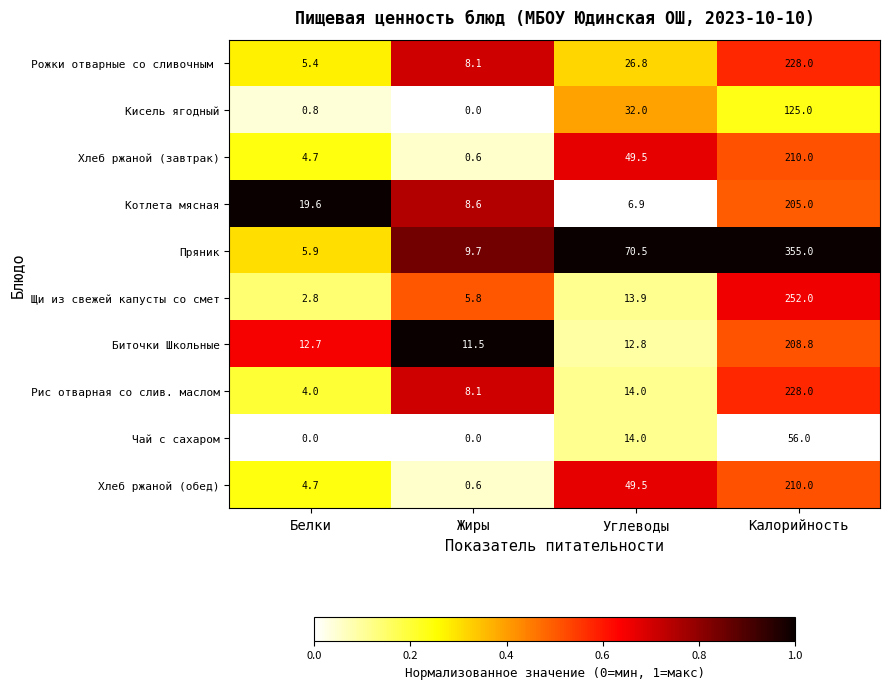

How many categories are shown in the chart?

4